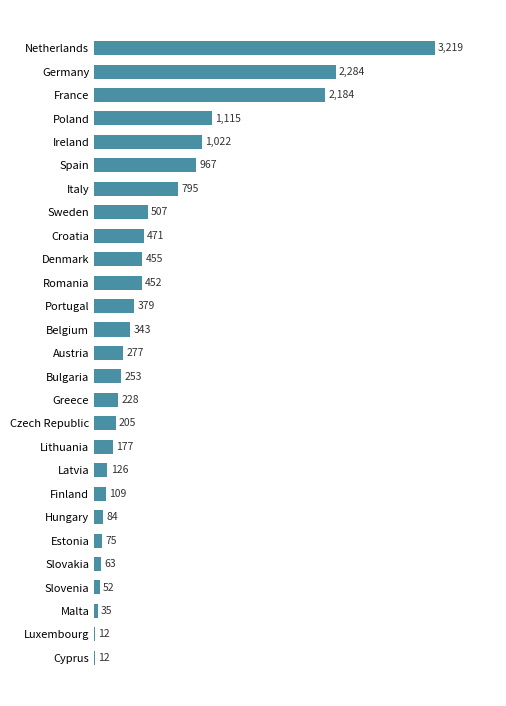

What is the difference between the second highest and second lowest values?

2272